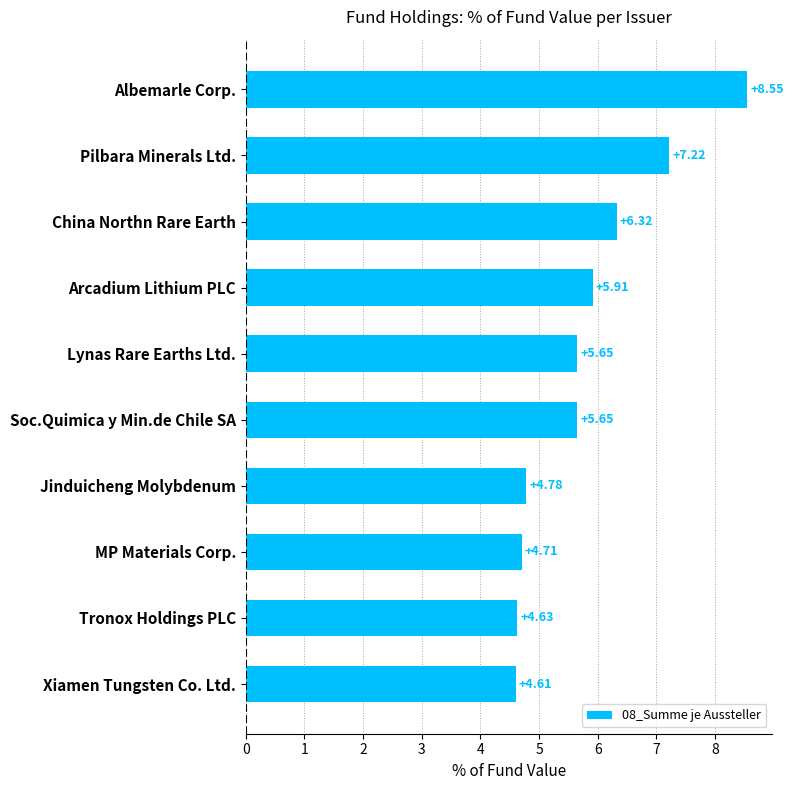

What is the ratio of the value at Tronox Holdings PLC to the value at China Northn Rare Earth?

0.7